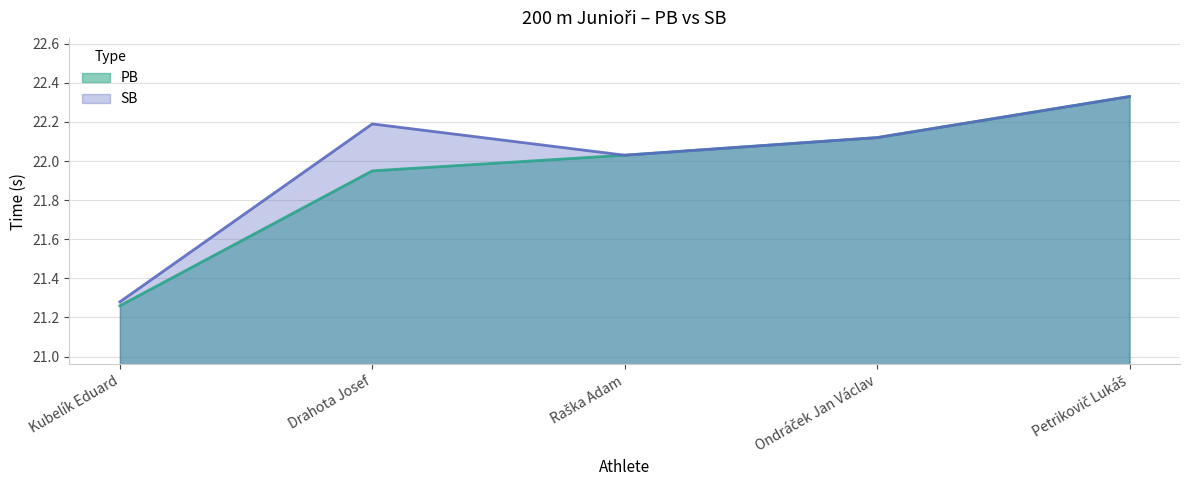

List the series in order of their overall mean, highest first.

SB, PB